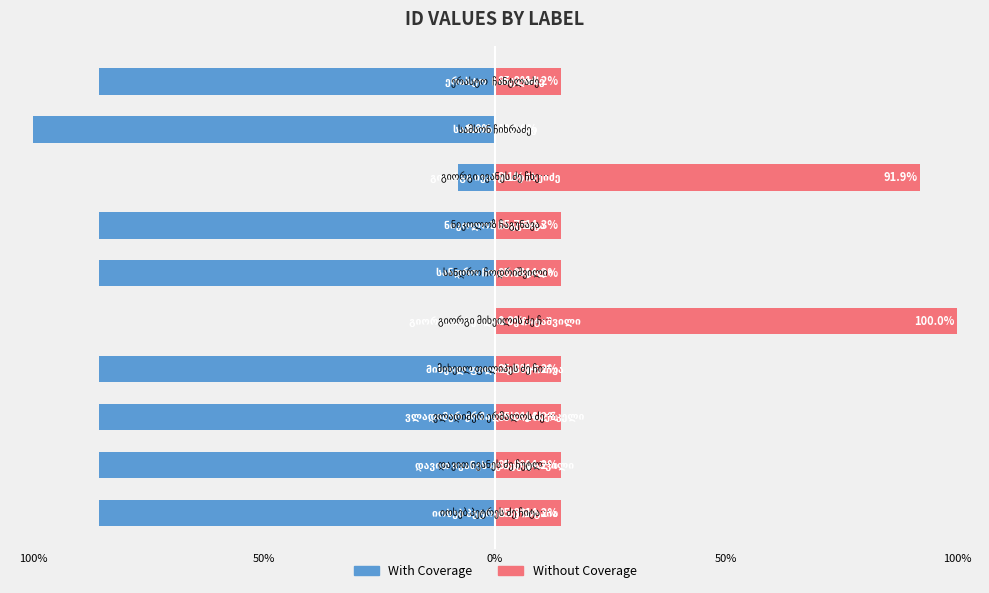

How many values in With Coverage are below zero?

9